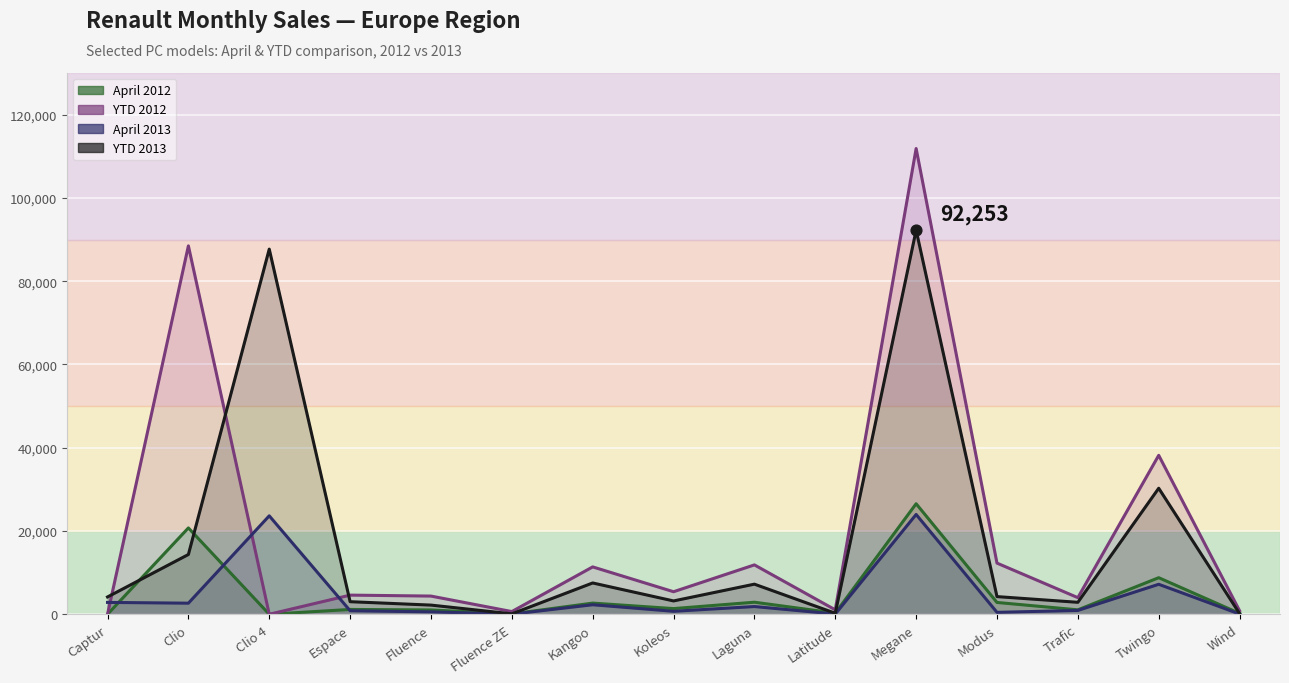

Which series has the largest Y range (max minus min)?

YTD 2012